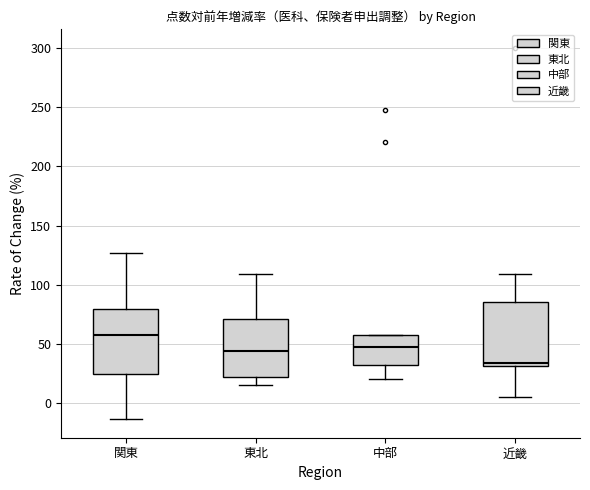

Reading left to right, read every box against the y-axis: the position of its median line, the range the box covers, and the ends of its whiskers. The values are not printed on the chart, so give them approximately, as read against the axis.

関東: median 55, box 25 to 80, whiskers -15 to 125
東北: median 45, box 20 to 70, whiskers 15 to 110
中部: median 45, box 30 to 55, whiskers 20 to 55
近畿: median 35, box 30 to 85, whiskers 5 to 110